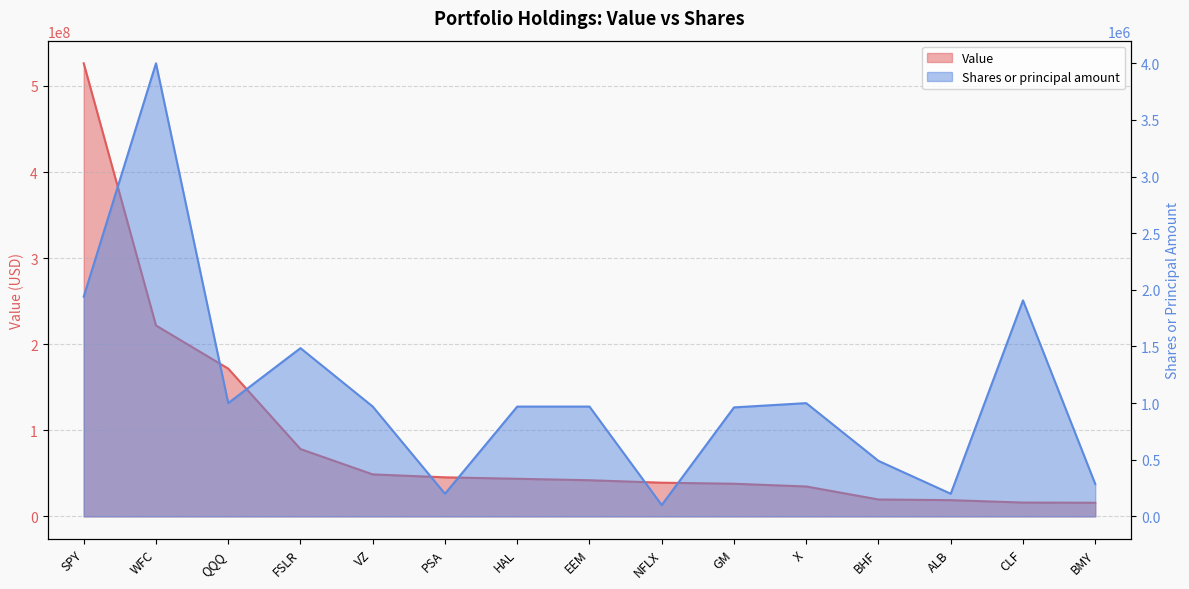

Is the value of Shares or principal amount at FSLR greater than the value of Value at CLF?

No